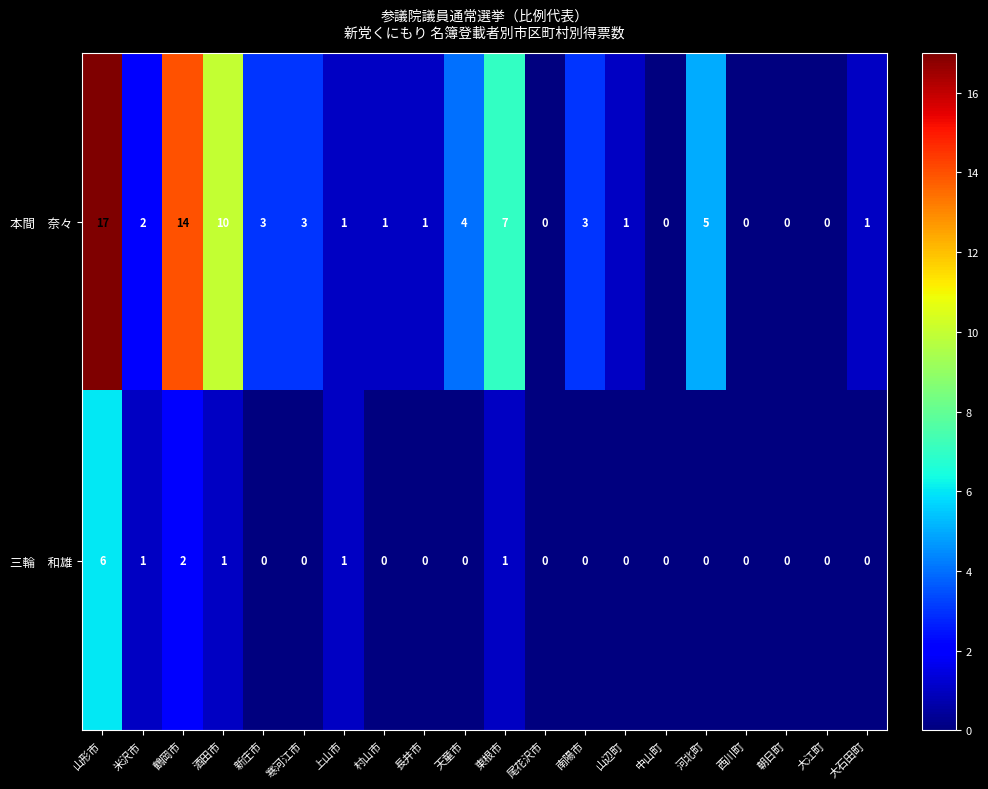

Which label corresponds to the largest value in the chart?

山形市